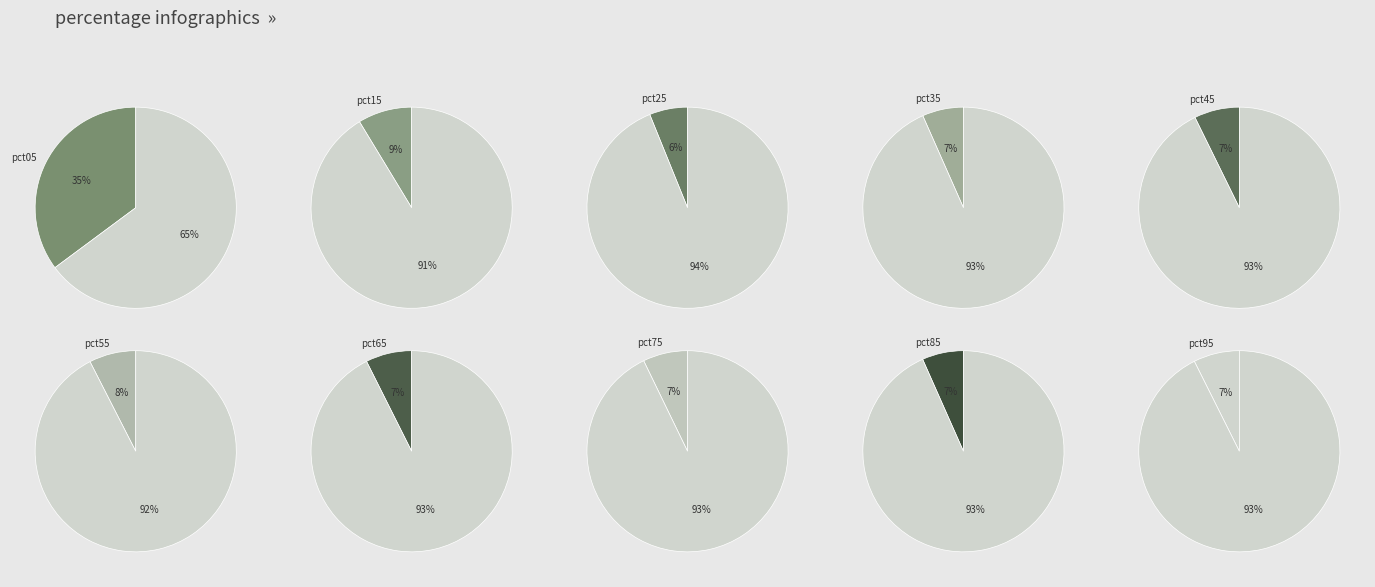

Rank the categories by value from lowest to highest.

pct25, pct35, pct85, pct75, pct45, pct95, pct65, pct55, pct15, pct05